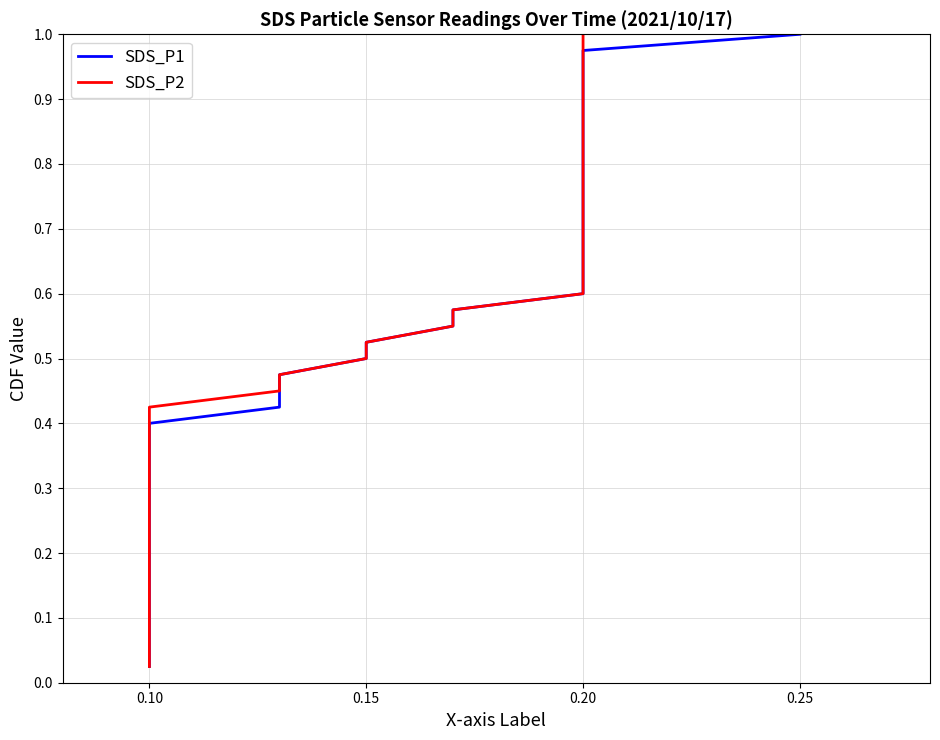

What is the value of the SDS_P1 point at the 33rd from the left?

0.8